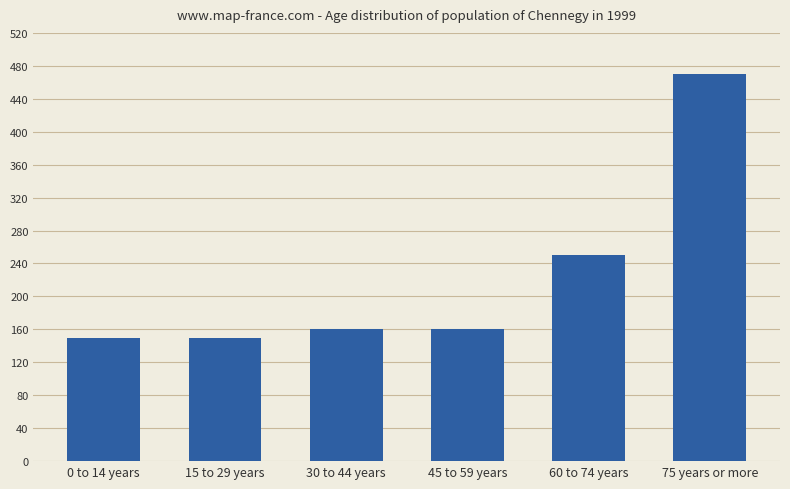

Are the bars horizontal?

No